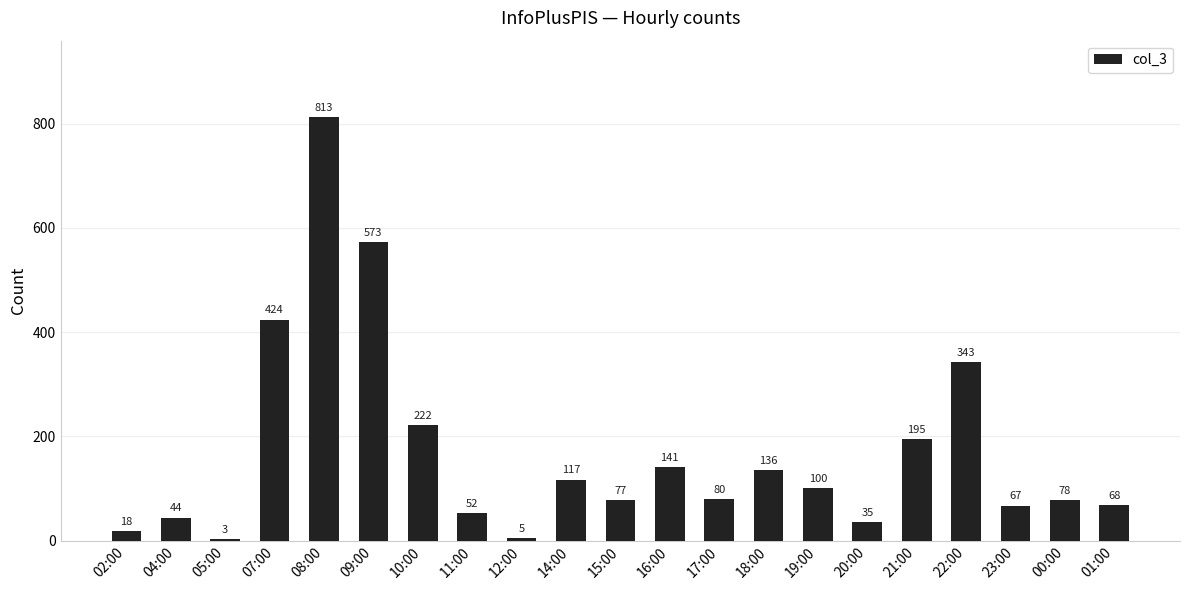

How many distinct data groups are displayed?

1